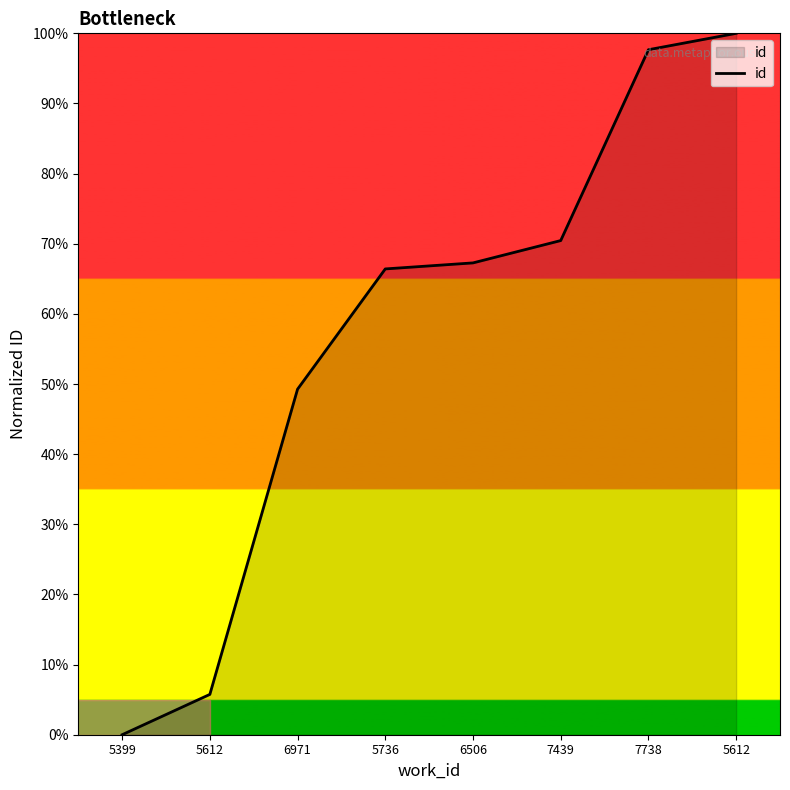

List the labels in order of value, largest first.

5612, 7738, 7439, 6506, 5736, 6971, 5612, 5399